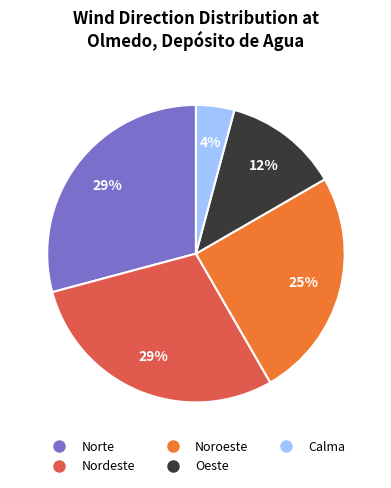

Does any single category account for the majority?

No